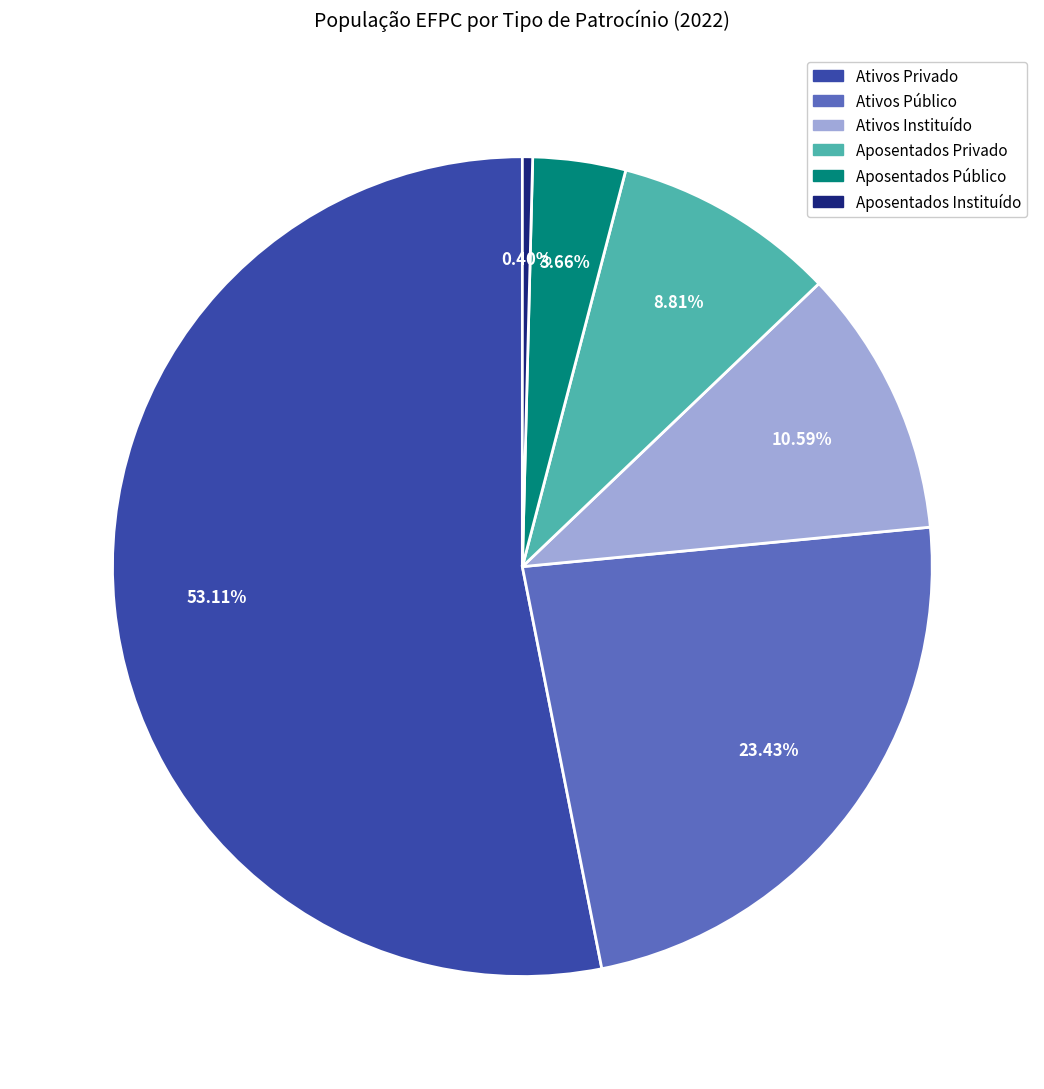

Is Aposentados Público the majority of the pie?

No